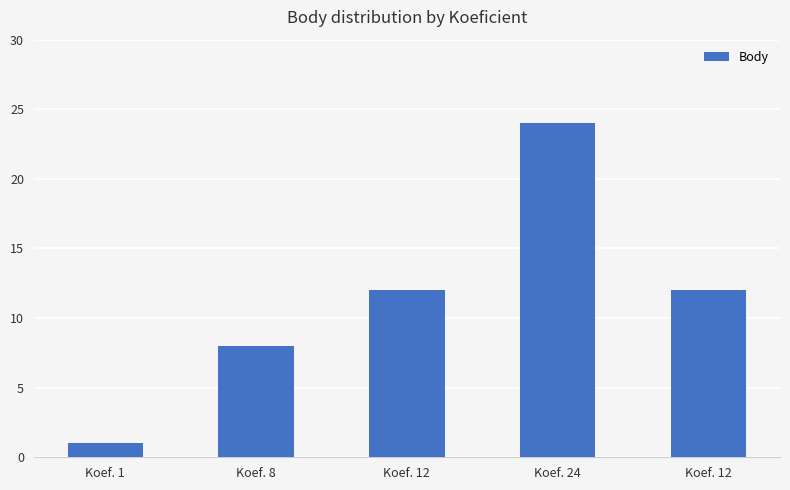

What is the sum of the values at Koef. 12 and Koef. 24?

36